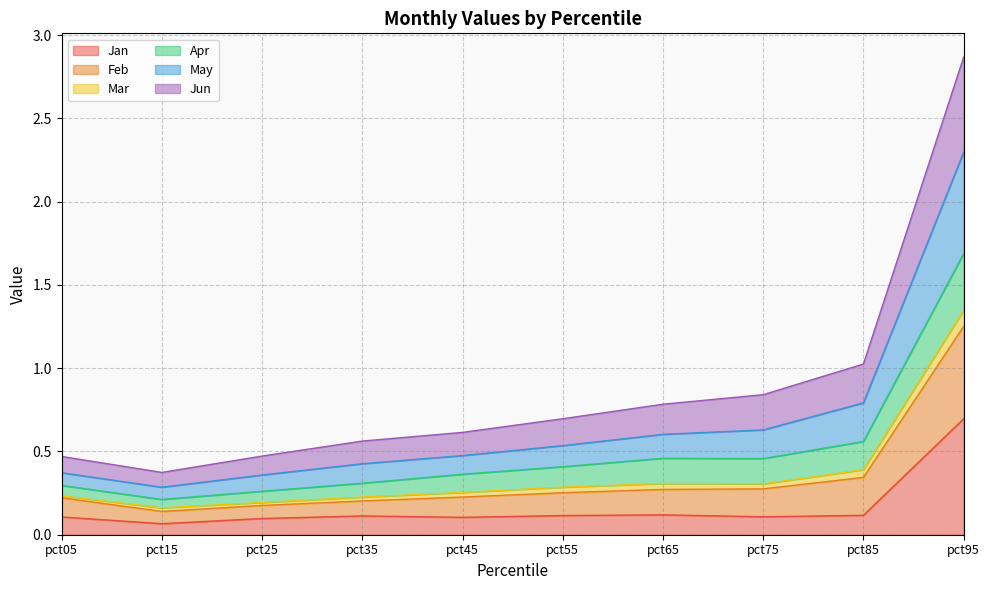

Which category has the highest value in the Jan series?

pct95